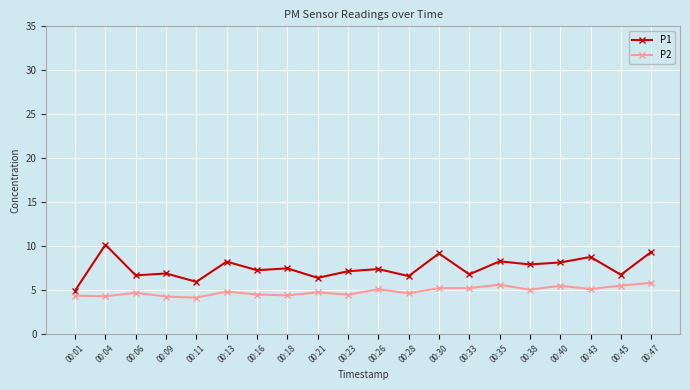

Rank the series by their maximum value, from lowest to highest.

P2, P1